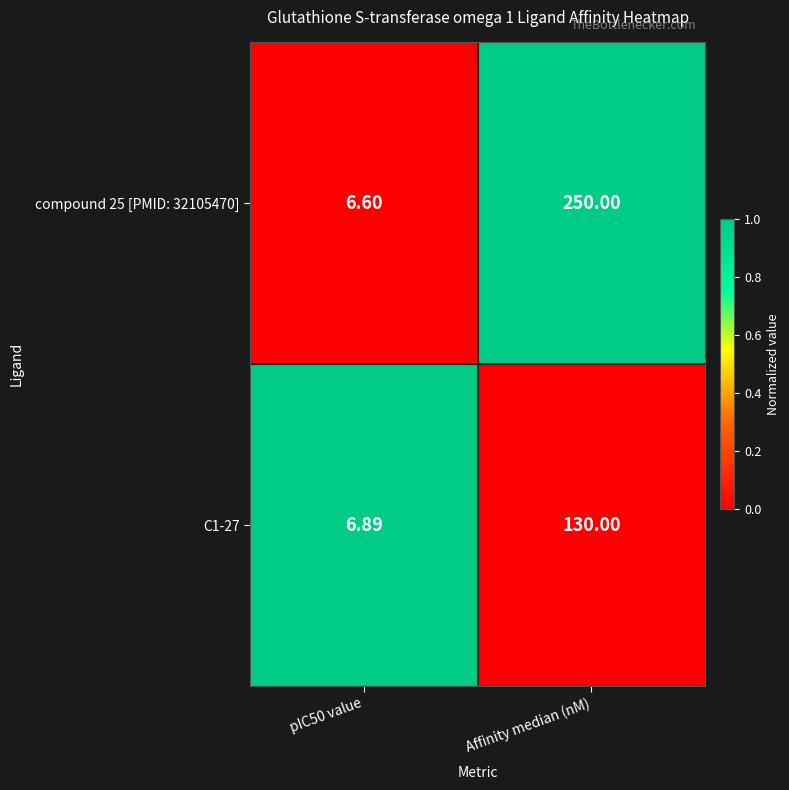

Is the value of compound 25 [PMID: 32105470] at pIC50 value greater than the value of C1-27 at pIC50 value?

No